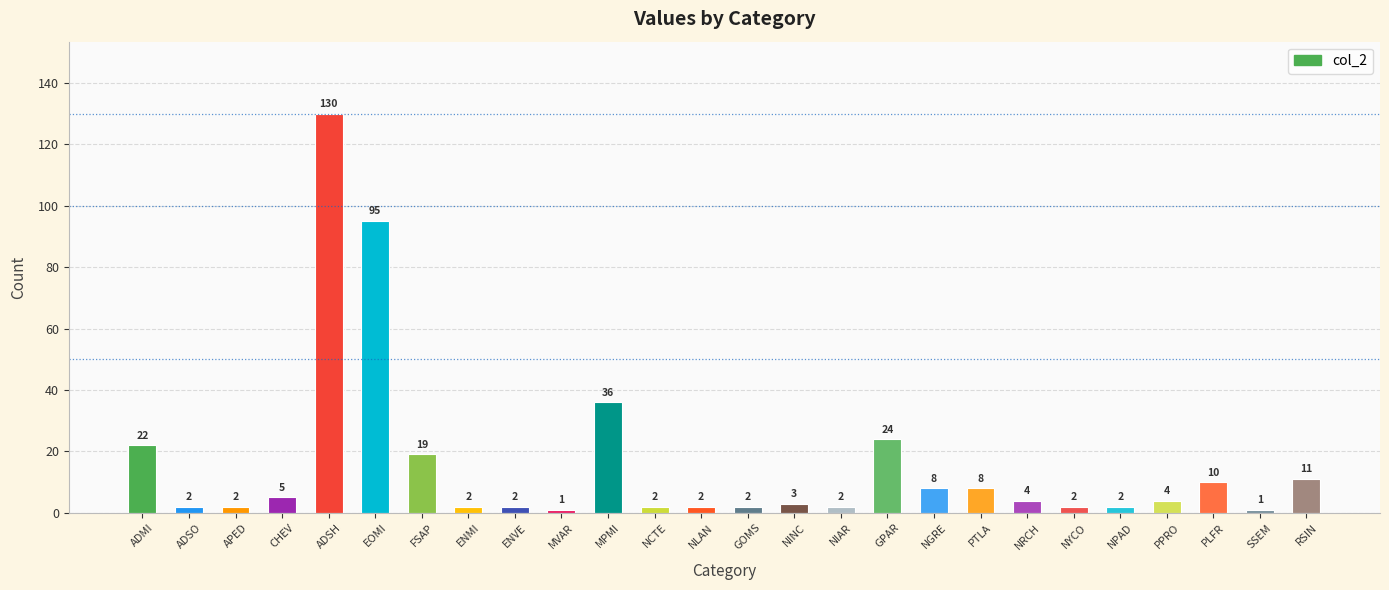

What is the maximum value shown in the chart?

130